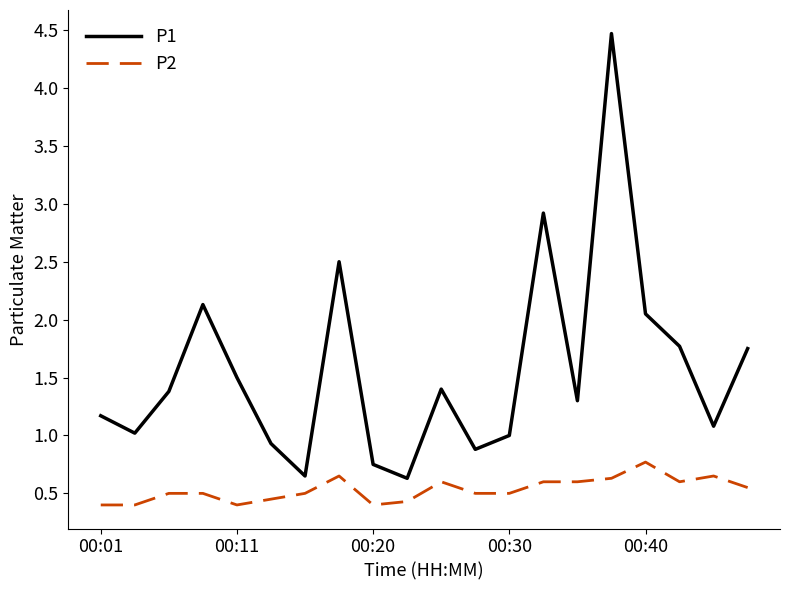

Rank the series by their maximum value, from highest to lowest.

P1, P2